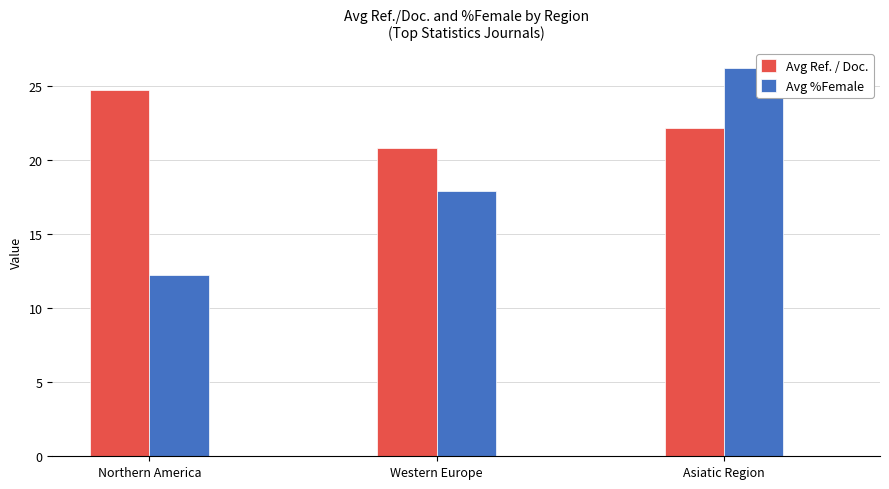

What are all the series names shown in the legend?

Avg Ref. / Doc., Avg %Female